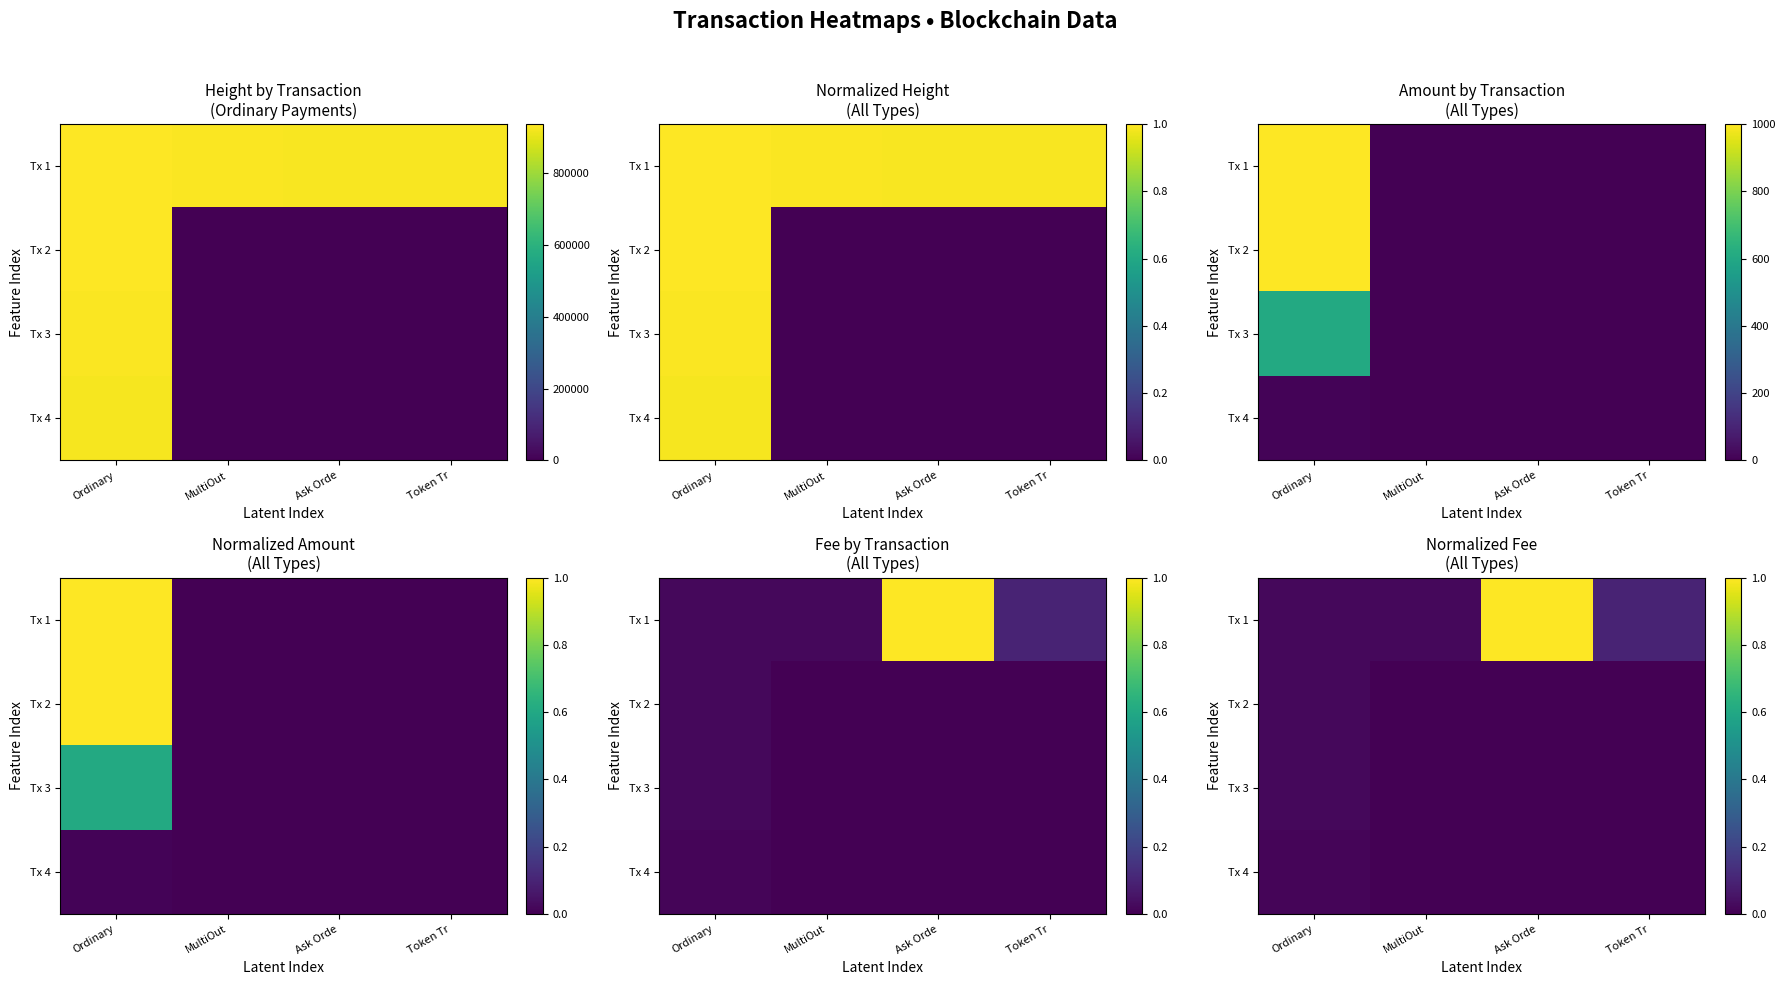

What value does the Tx 1 series have at Token Tr?

0.1